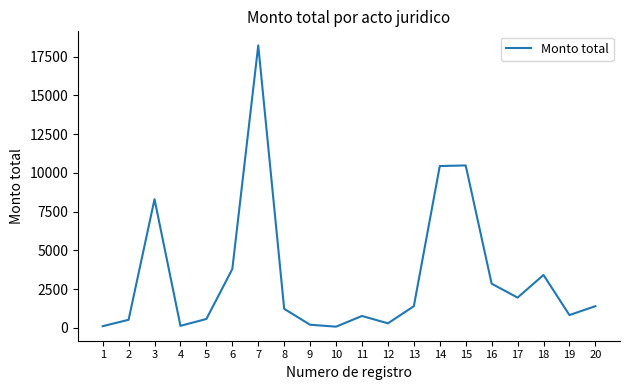

Read the value at 10.

75.0